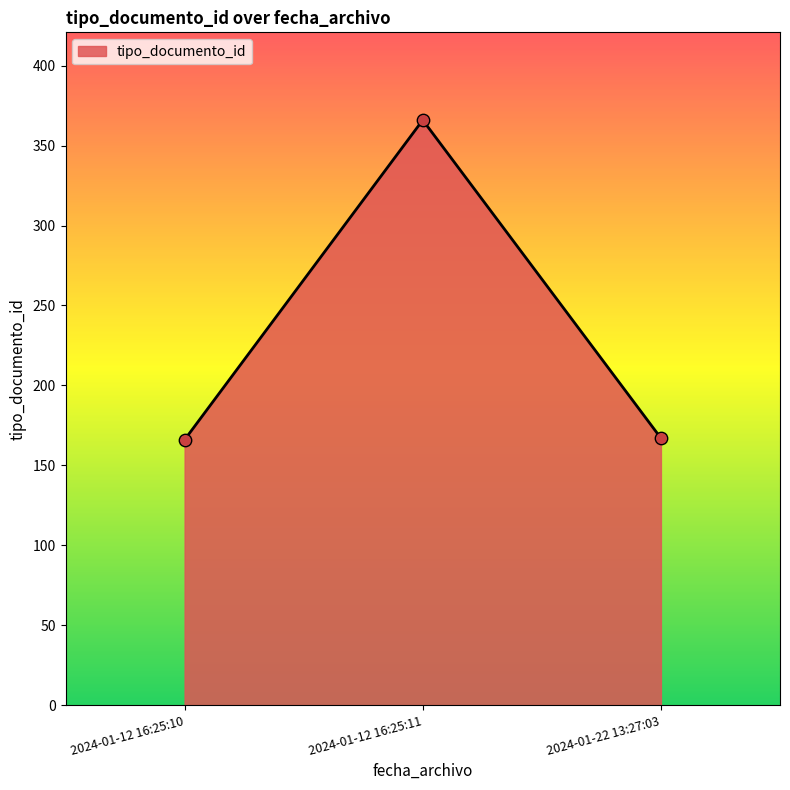

What is the change in value from 2024-01-12 16:25:10 to 2024-01-22 13:27:03?

+1